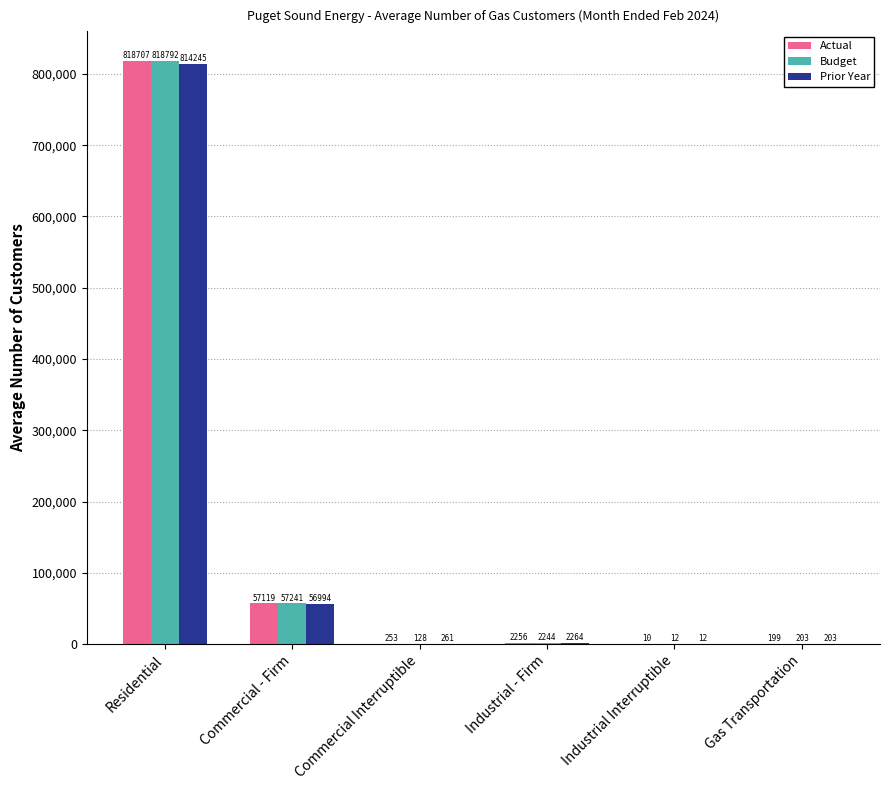

Is the value of Prior Year at Industrial Interruptible greater than the value of Budget at Gas Transportation?

No